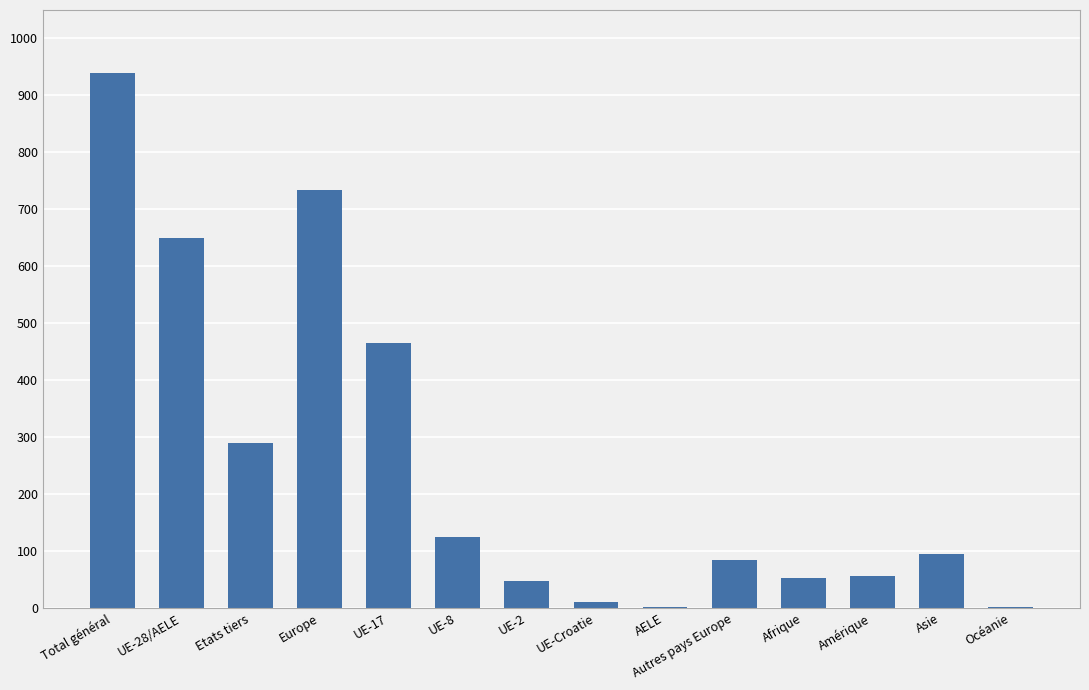

The chart shows a value of 56 at Amérique. True or false?

True